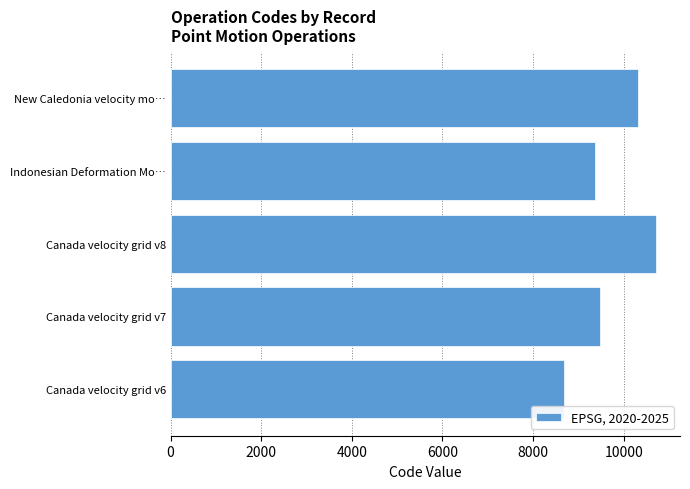

Rank the categories by value from highest to lowest.

Canada velocity grid v8, New Caledonia velocity mo…, Canada velocity grid v7, Indonesian Deformation Mo…, Canada velocity grid v6